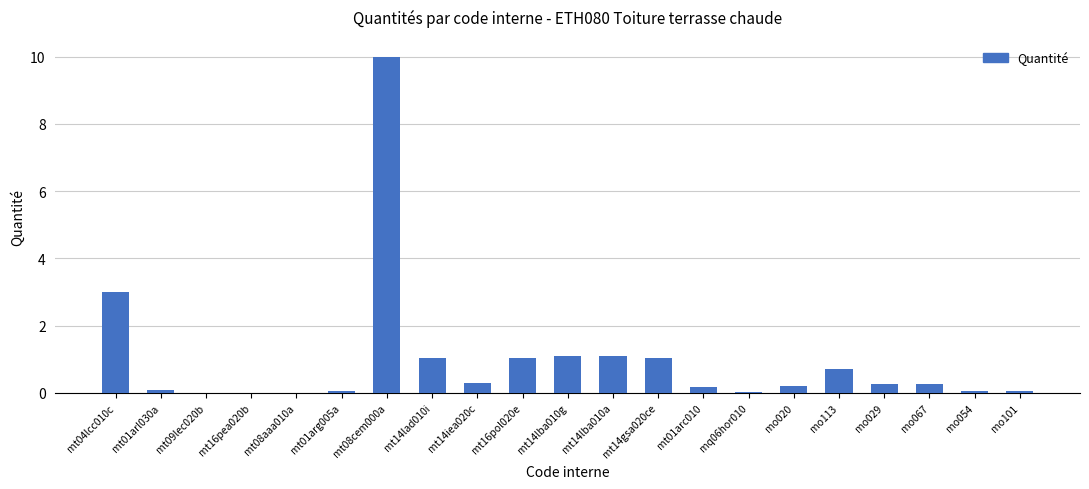

What value does the data have at mt14lba010a?

1.1